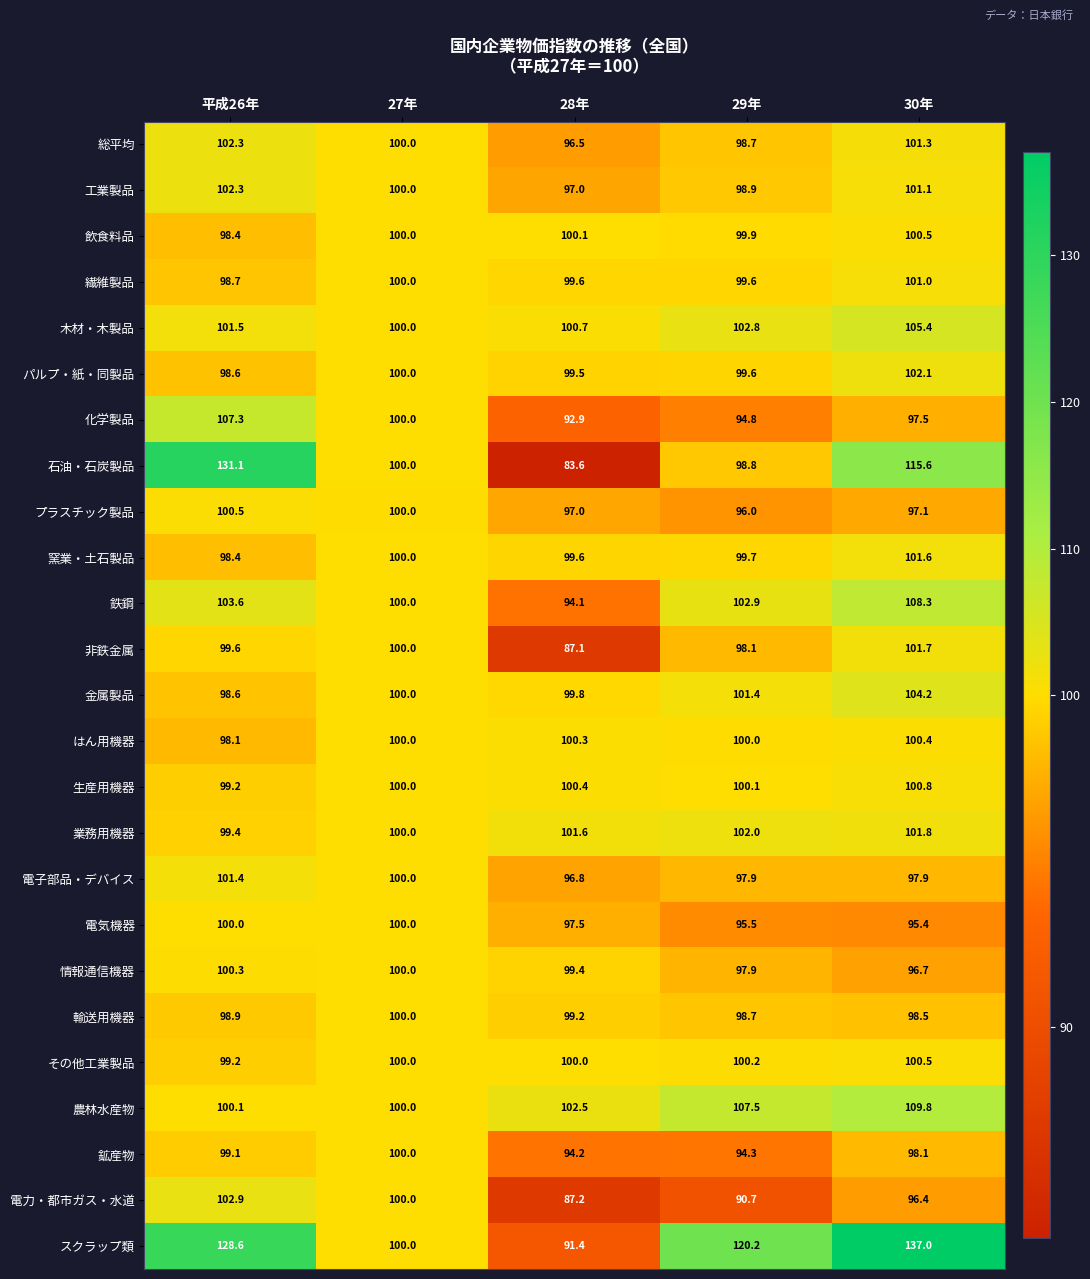

What is the difference between the highest and lowest values at 29年?

29.5